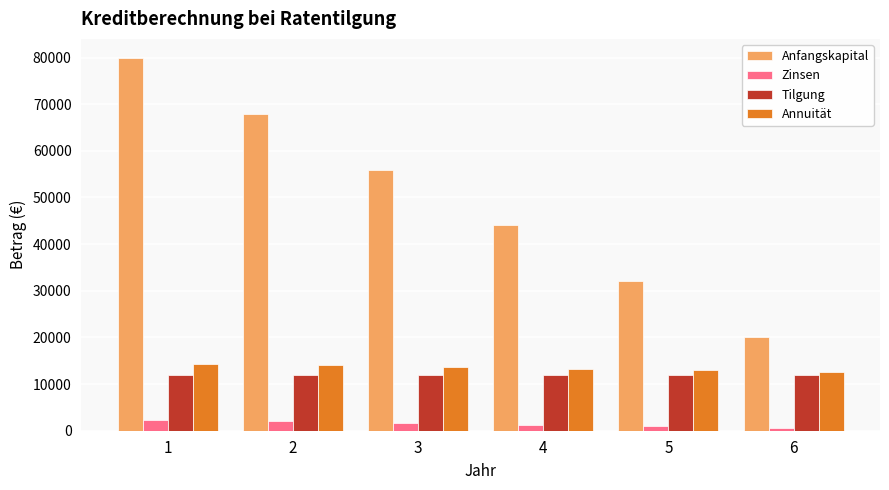

How many data points in Anfangskapital are less than 56000?

3